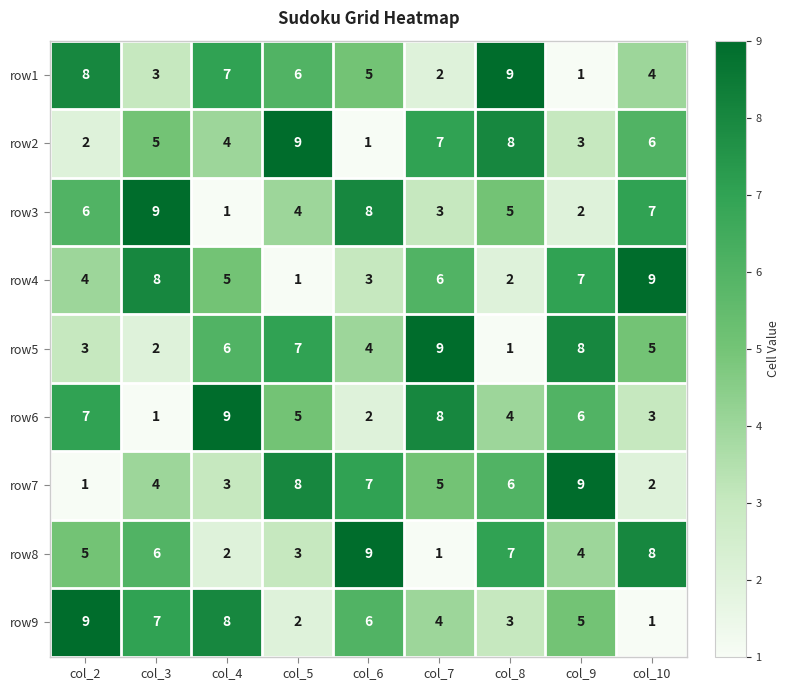

At which label does row5 reach its minimum?

col_8